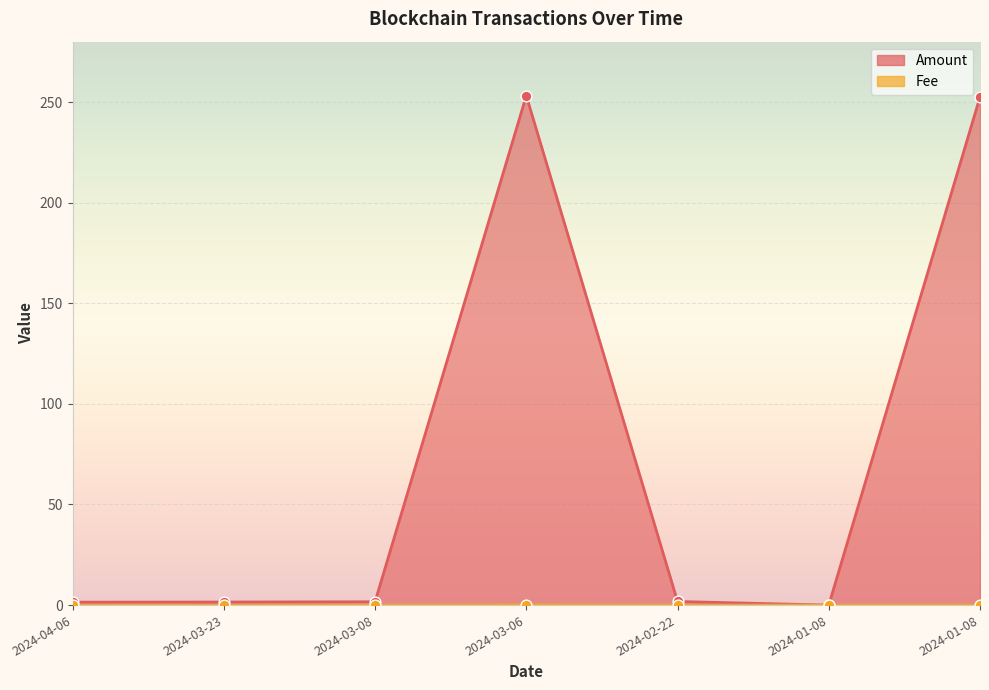

Which series contains the lowest Y value?

Amount